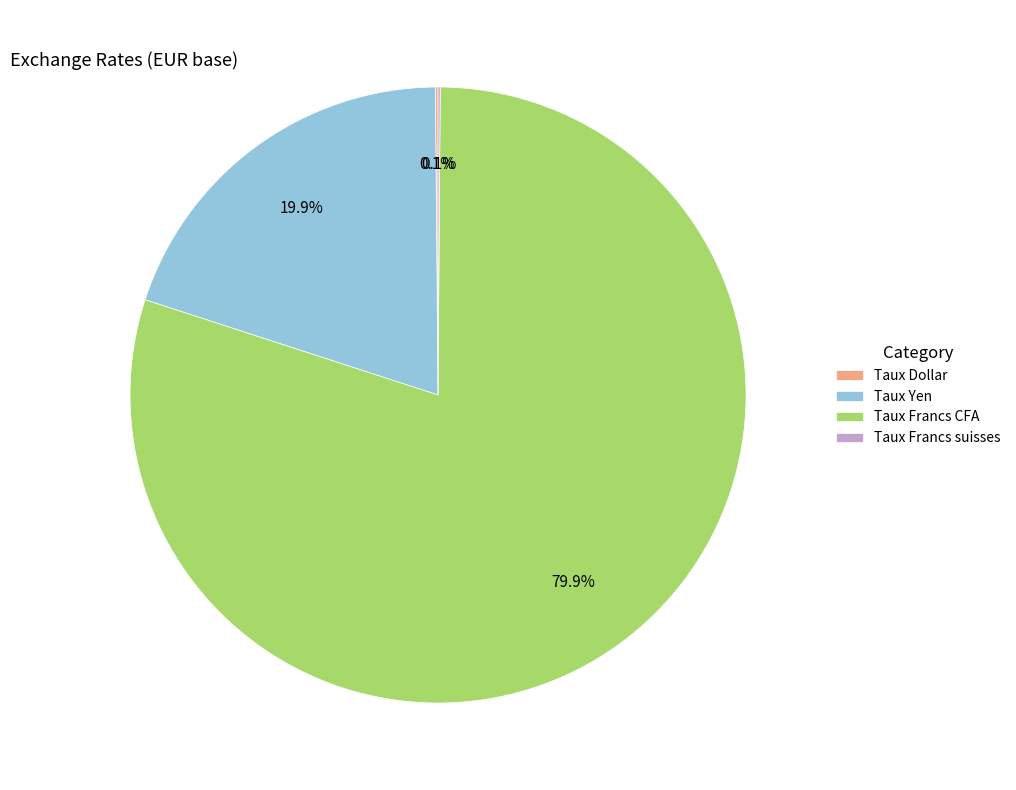

How much of the chart is everything except Taux Francs CFA?

20.1%